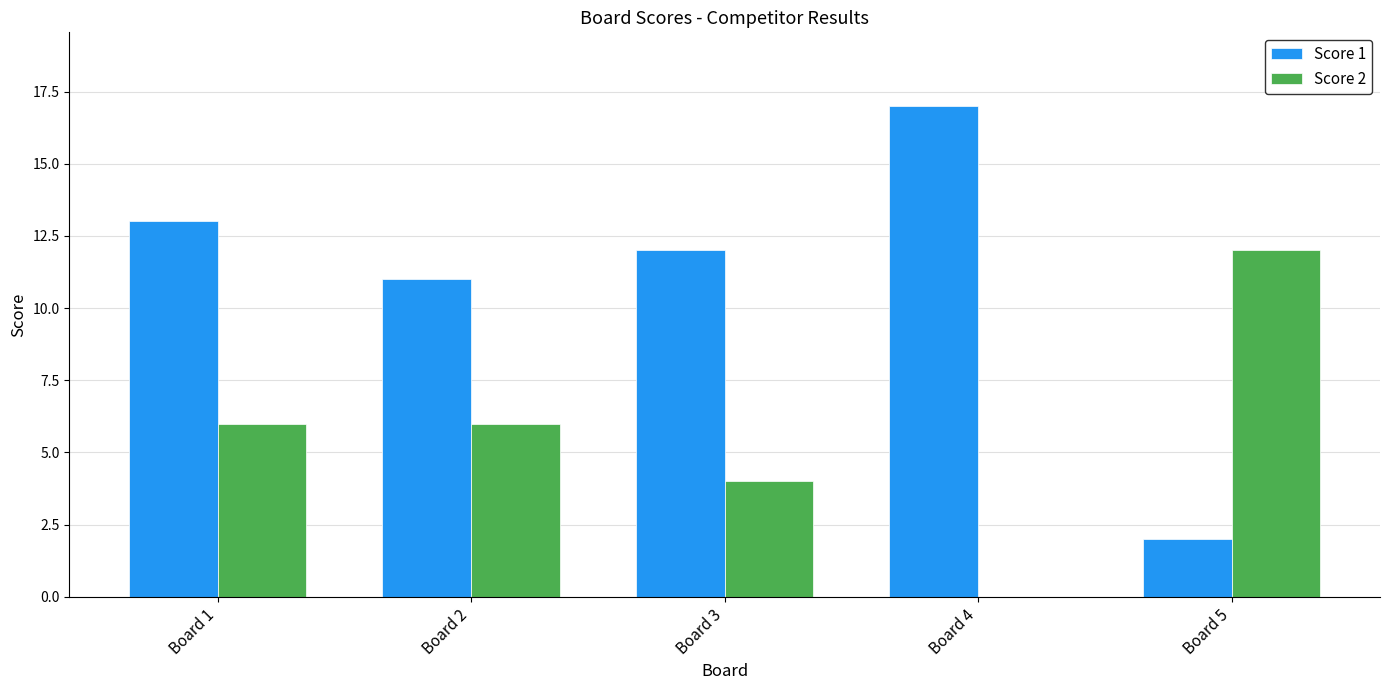

Does the chart contain stacked bars?

No